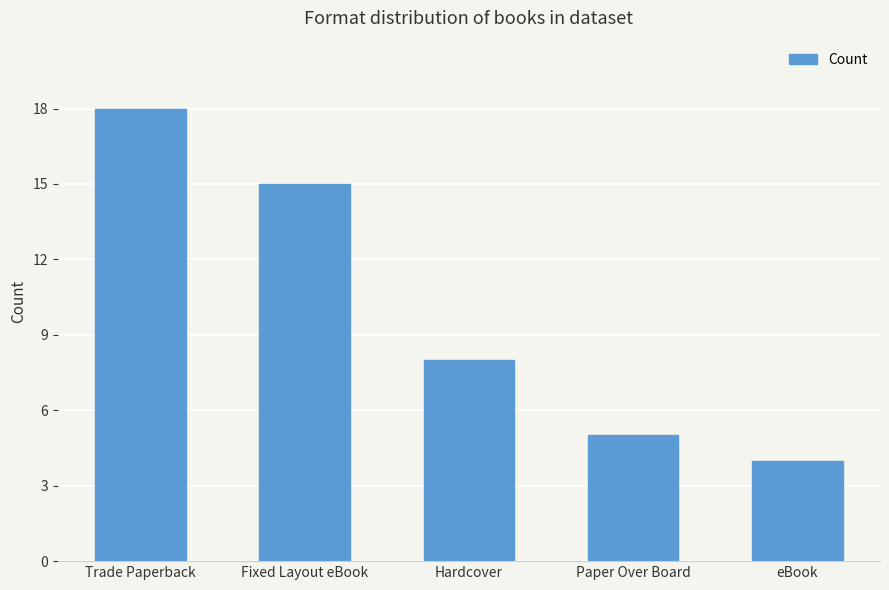

What is the difference between the maximum and minimum values?

14